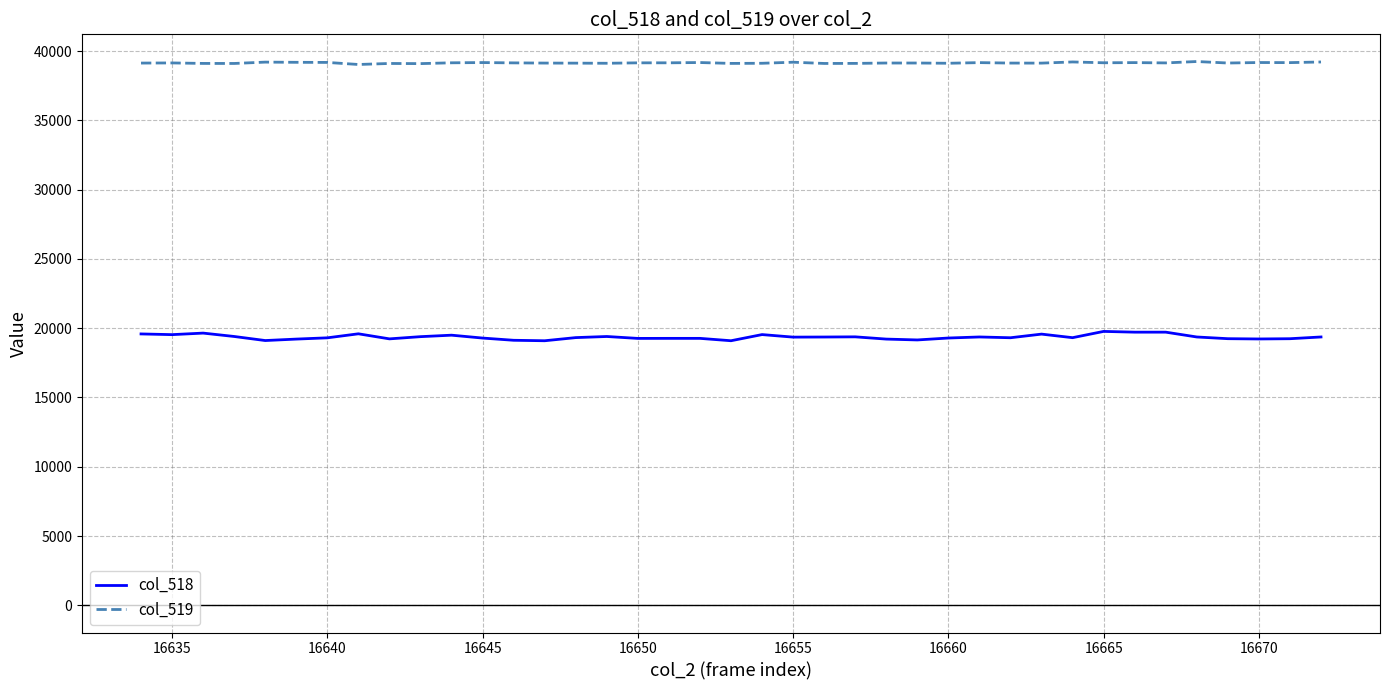

Which series has the largest range (max minus min)?

col_518